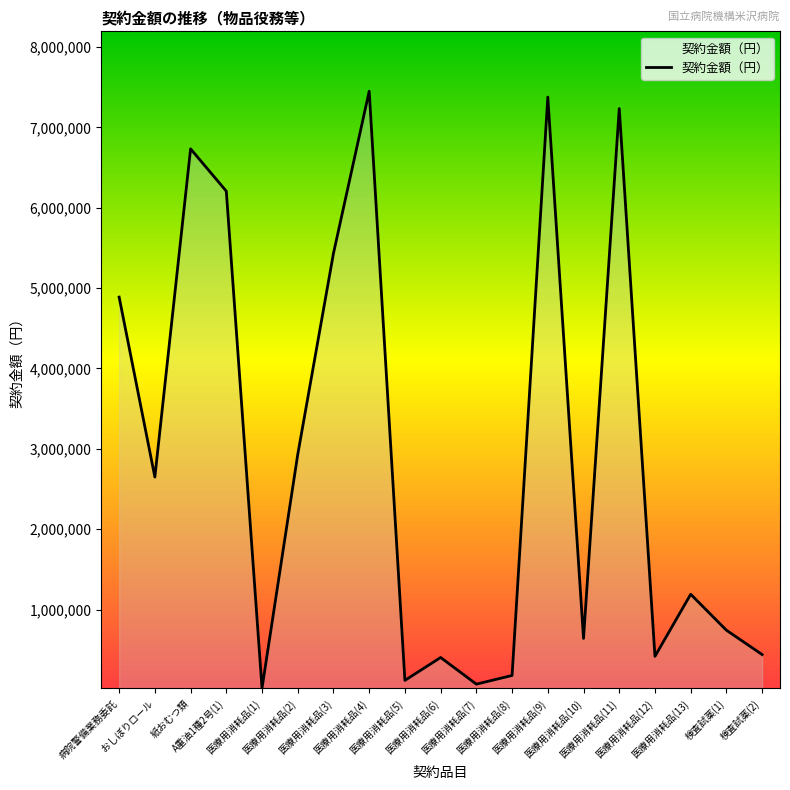

How many lines are shown in the chart?

1